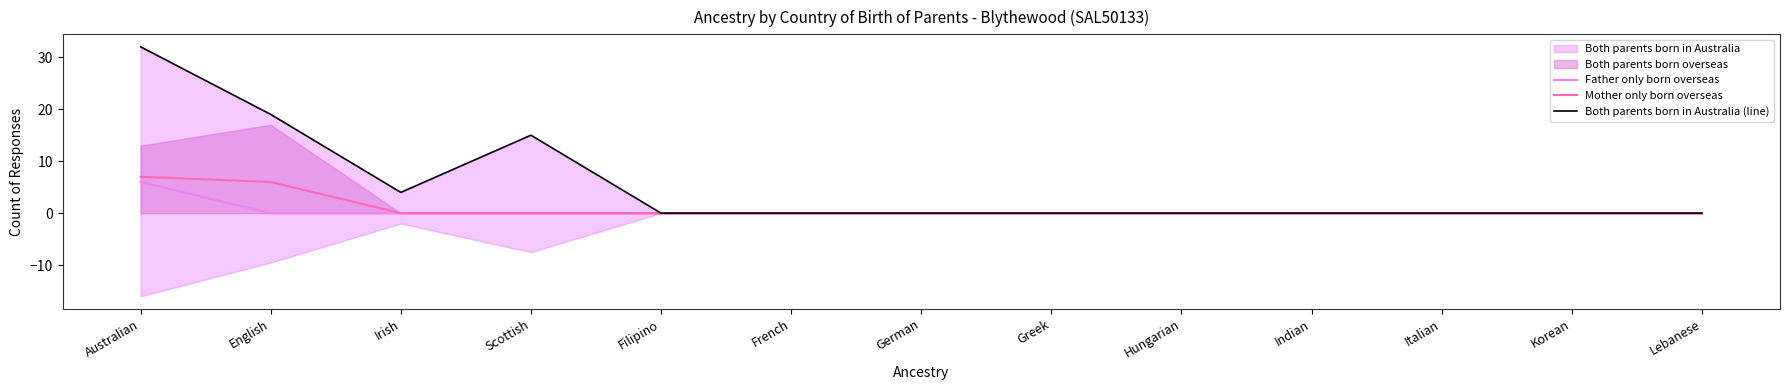

The value of Mother only born overseas at Indian is -3. True or false?

False